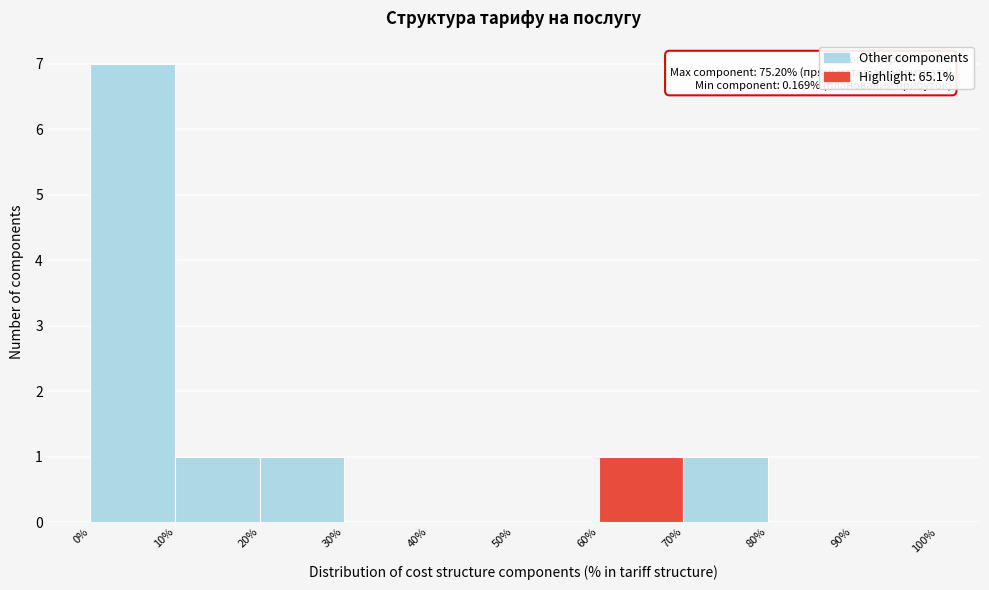

Which range on the x-axis has the tallest bar?

0% to 10%